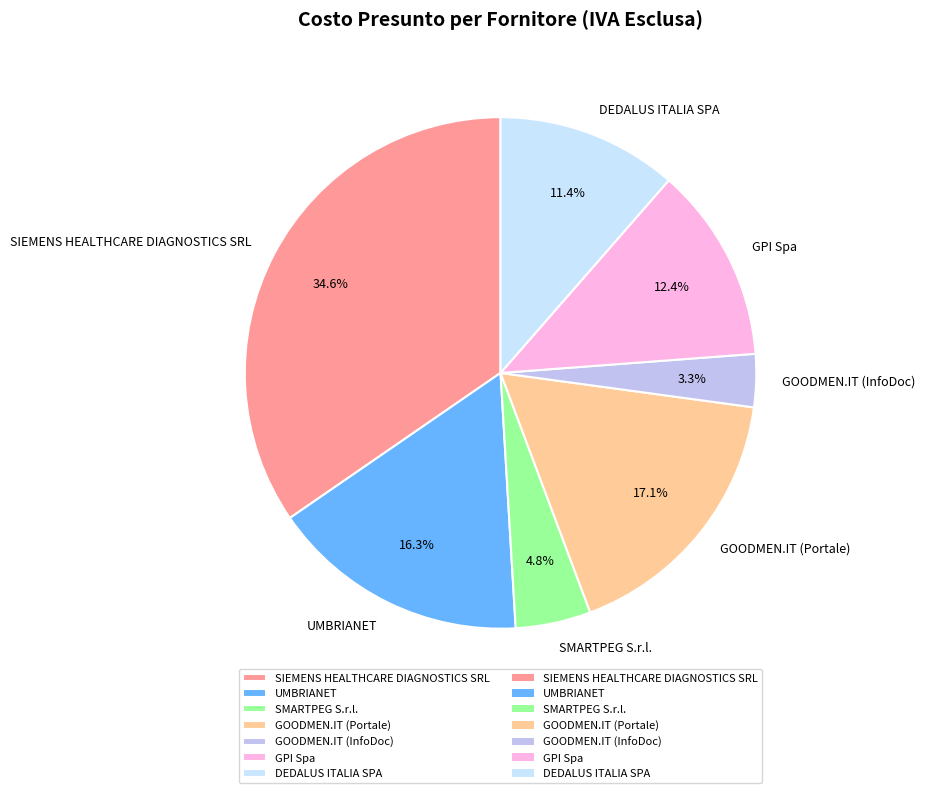

True or false: GPI Spa accounts for 4% of the total.

False